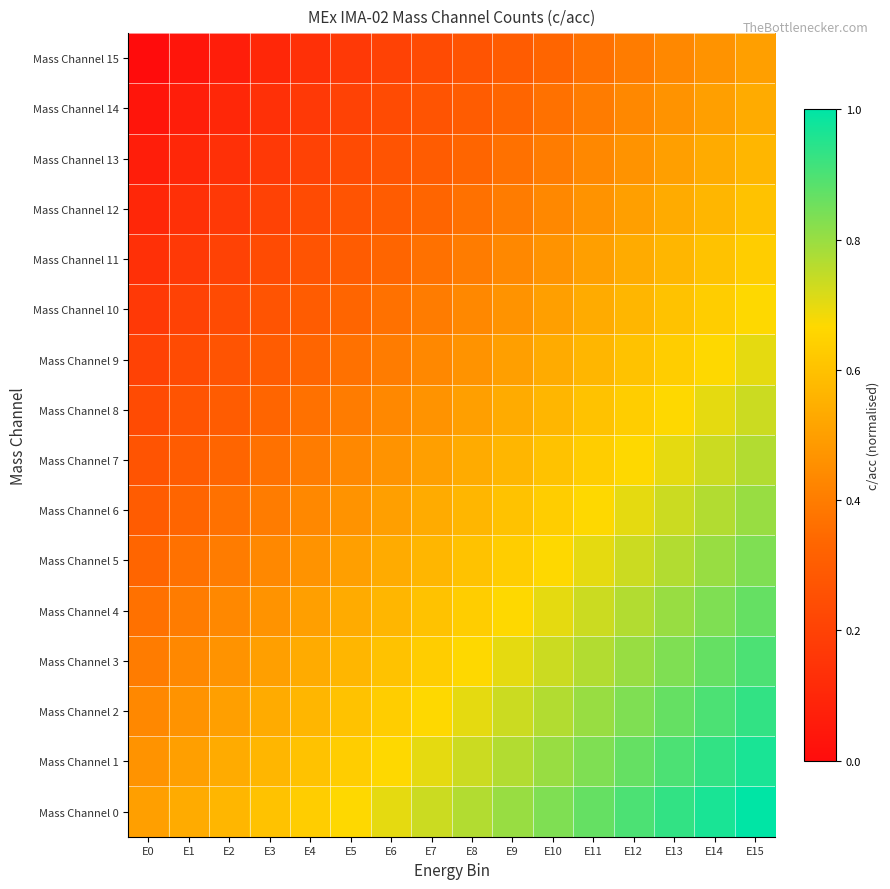

Which series has the largest total across all categories?

Mass Channel 0